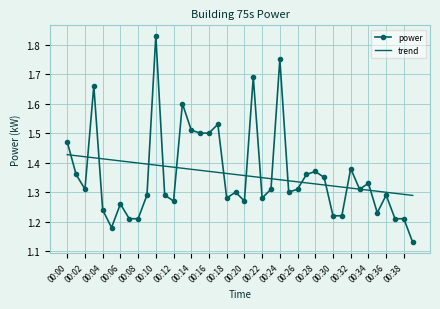

List the series in order of their peak value, lowest first.

trend, power